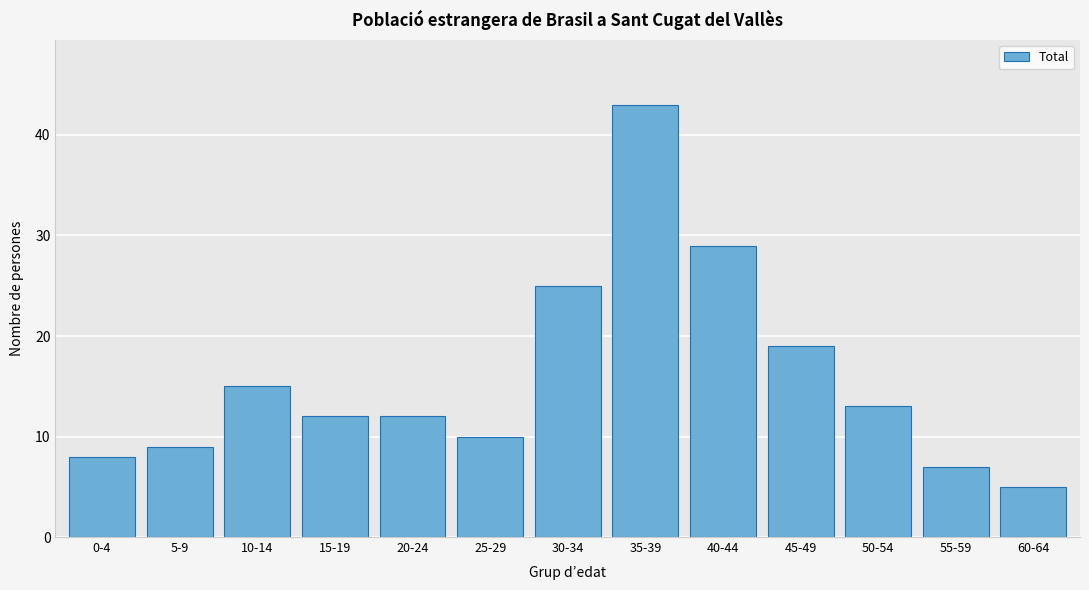

Reading left to right, list all the values displayed in this chart.

0-4=8	5-9=9	10-14=15	15-19=12	20-24=12	25-29=10	30-34=25	35-39=43	40-44=29	45-49=19	50-54=13	55-59=7	60-64=5